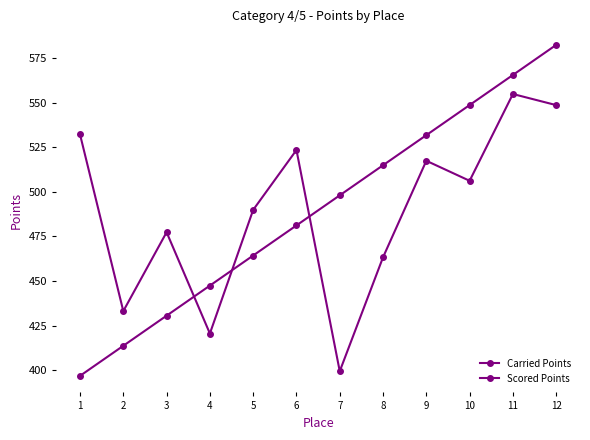

How many interior local peaks does the Carried Points series have?

4